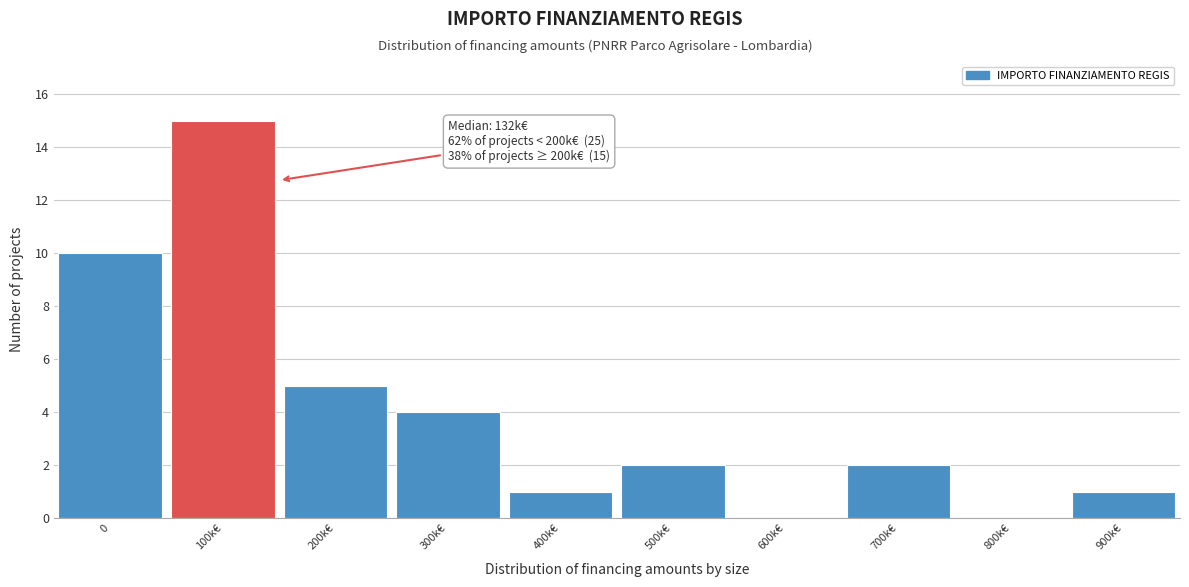

Reading left to right, list all the values displayed in this chart.

0=10	100k€=15	200k€=5	300k€=4	400k€=1	500k€=2	600k€=0	700k€=2	800k€=0	900k€=1